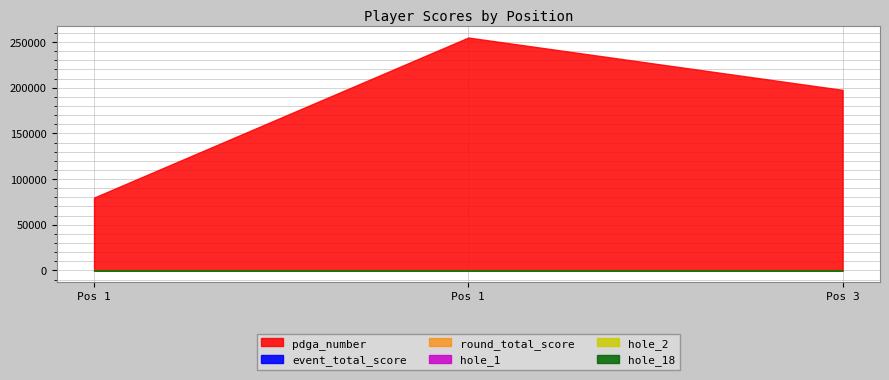

At which label is hole_2 closest to 2?

1